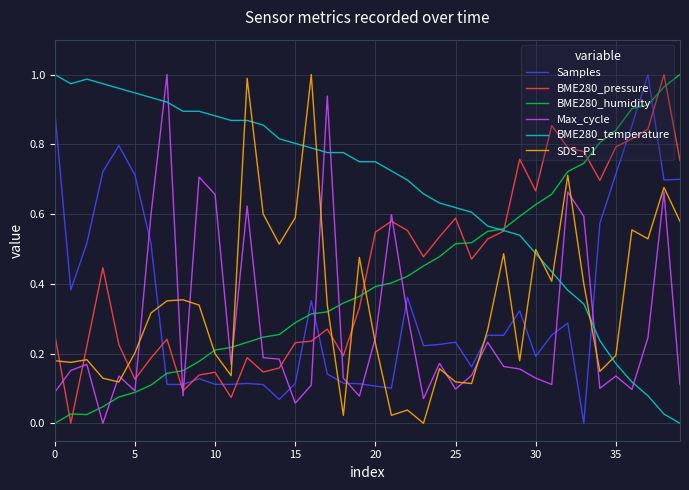

Does the chart have visible grid lines?

Yes